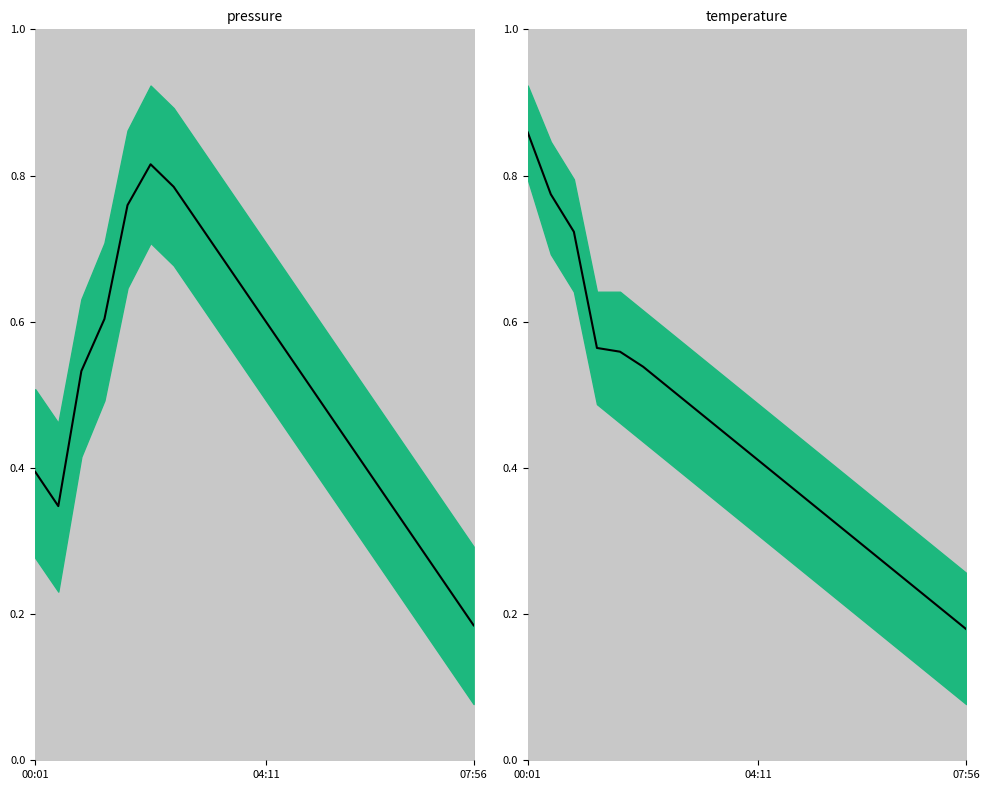

What is the spread (max minus min) of values at 5?

0.3